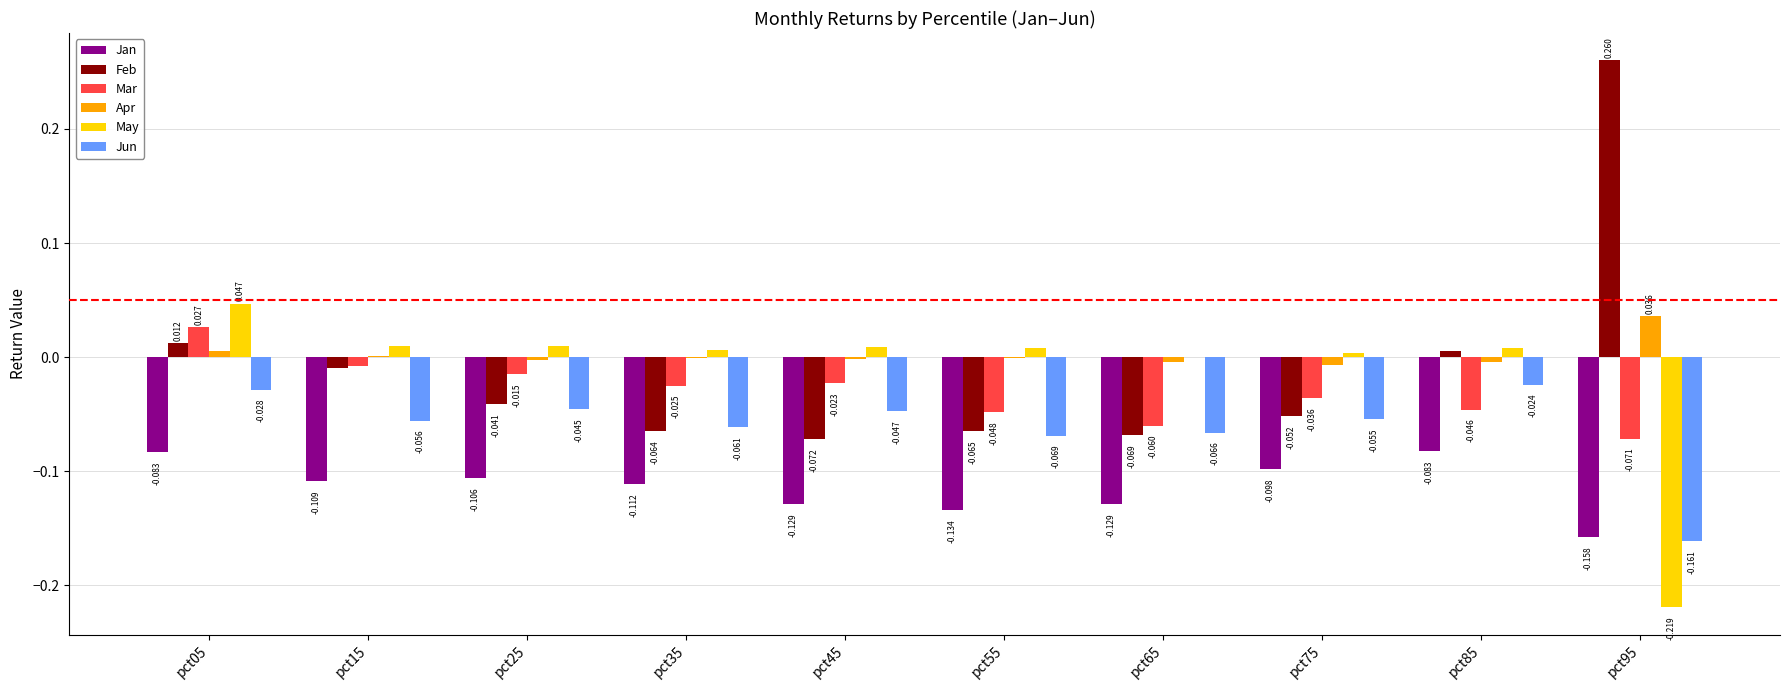

How many series are shown in this chart?

6